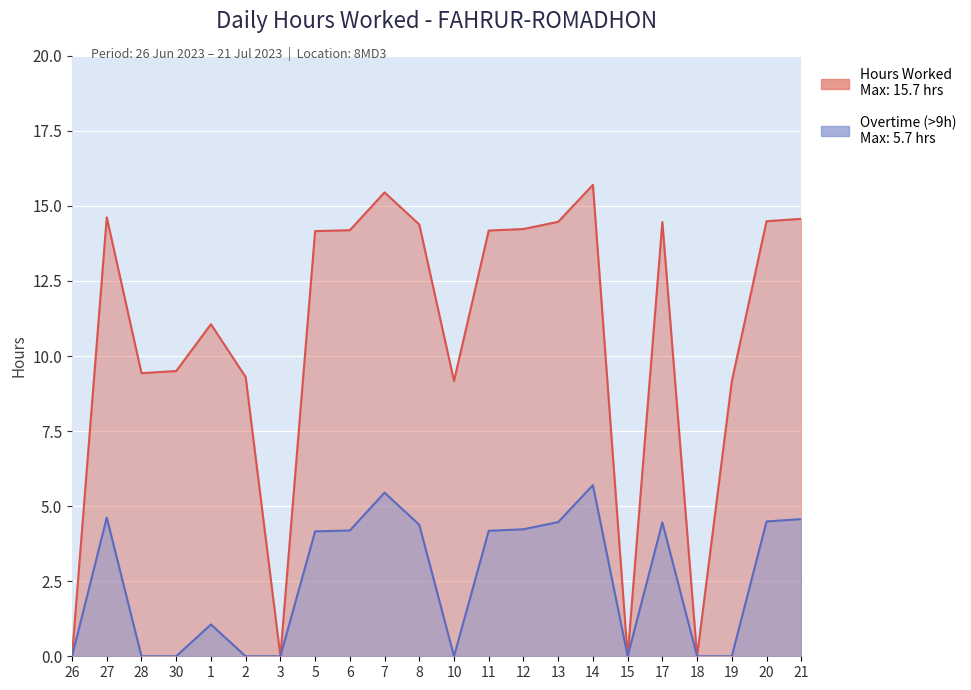

True or false: Overtime and Hours Worked cross at least once.

False